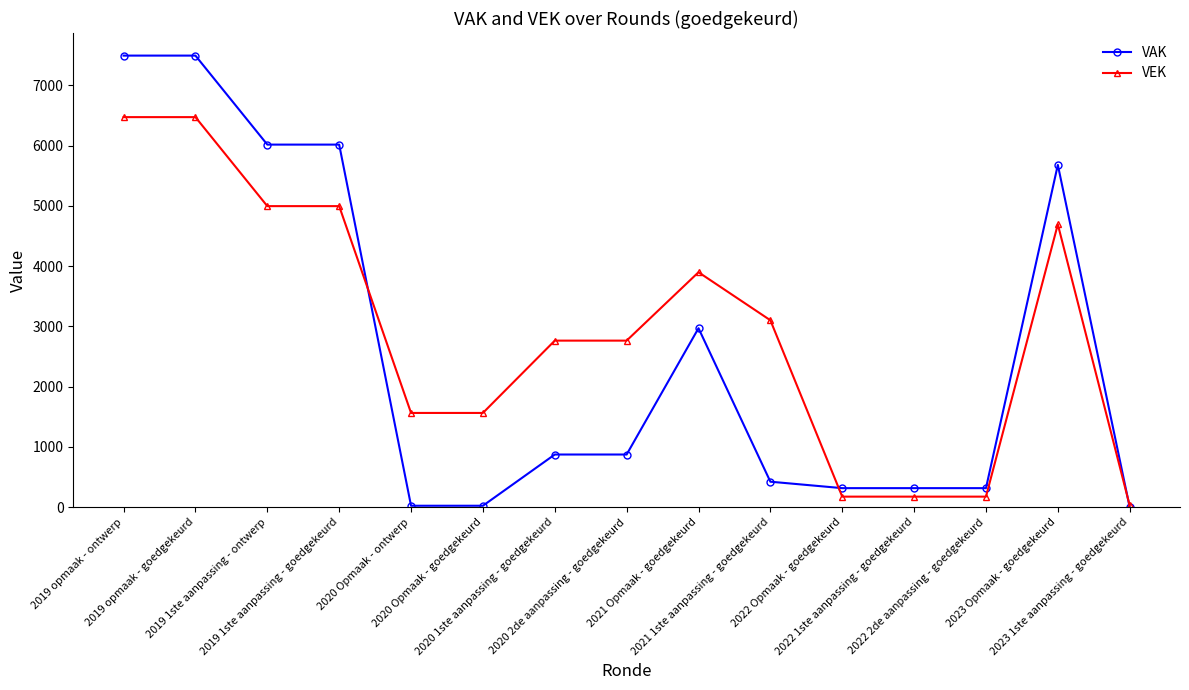

Which series has the largest range (max minus min)?

VAK